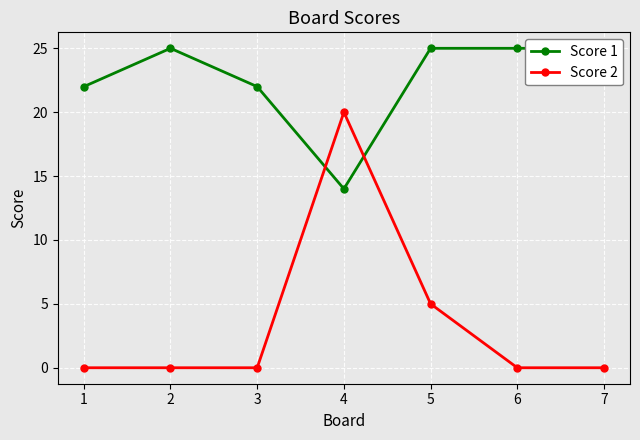

How many lines are shown in the chart?

2